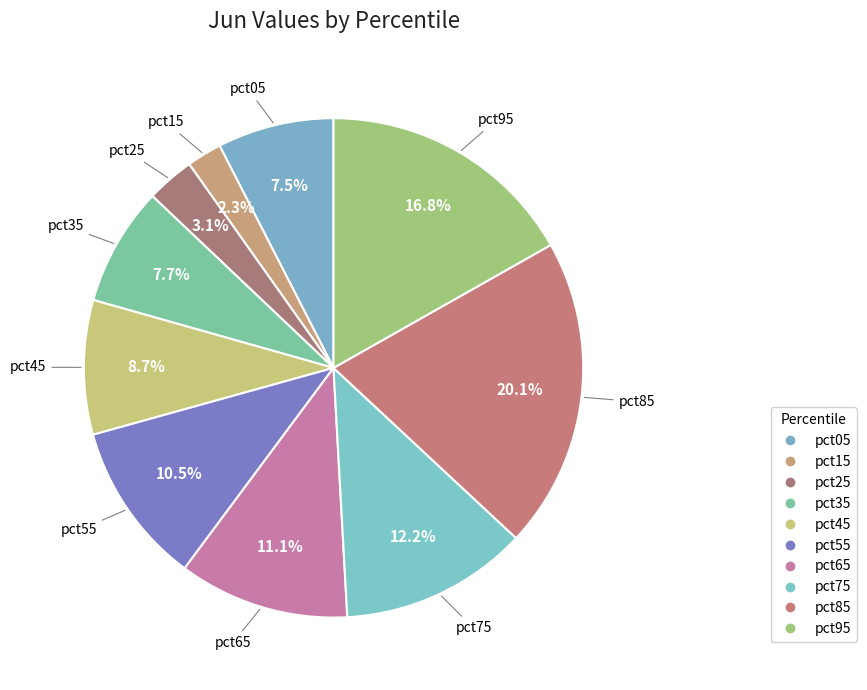

What percentage is the pct95 slice, to the nearest percent?

17%